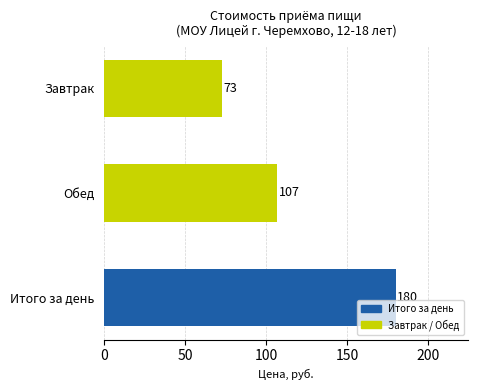

Reading bottom to top, extract all data points from this chart.

Итого за день=180	Обед=107	Завтрак=73